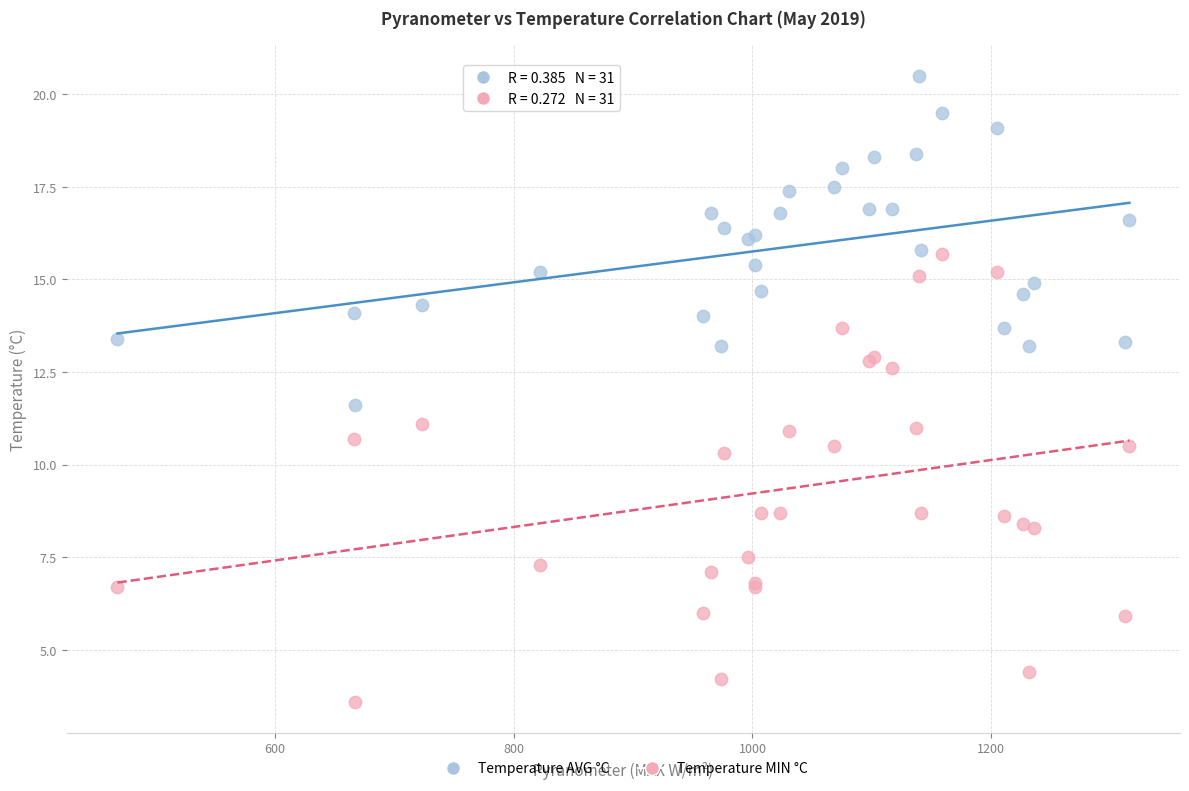

Across all series, what Y value is closest to 12?

11.6